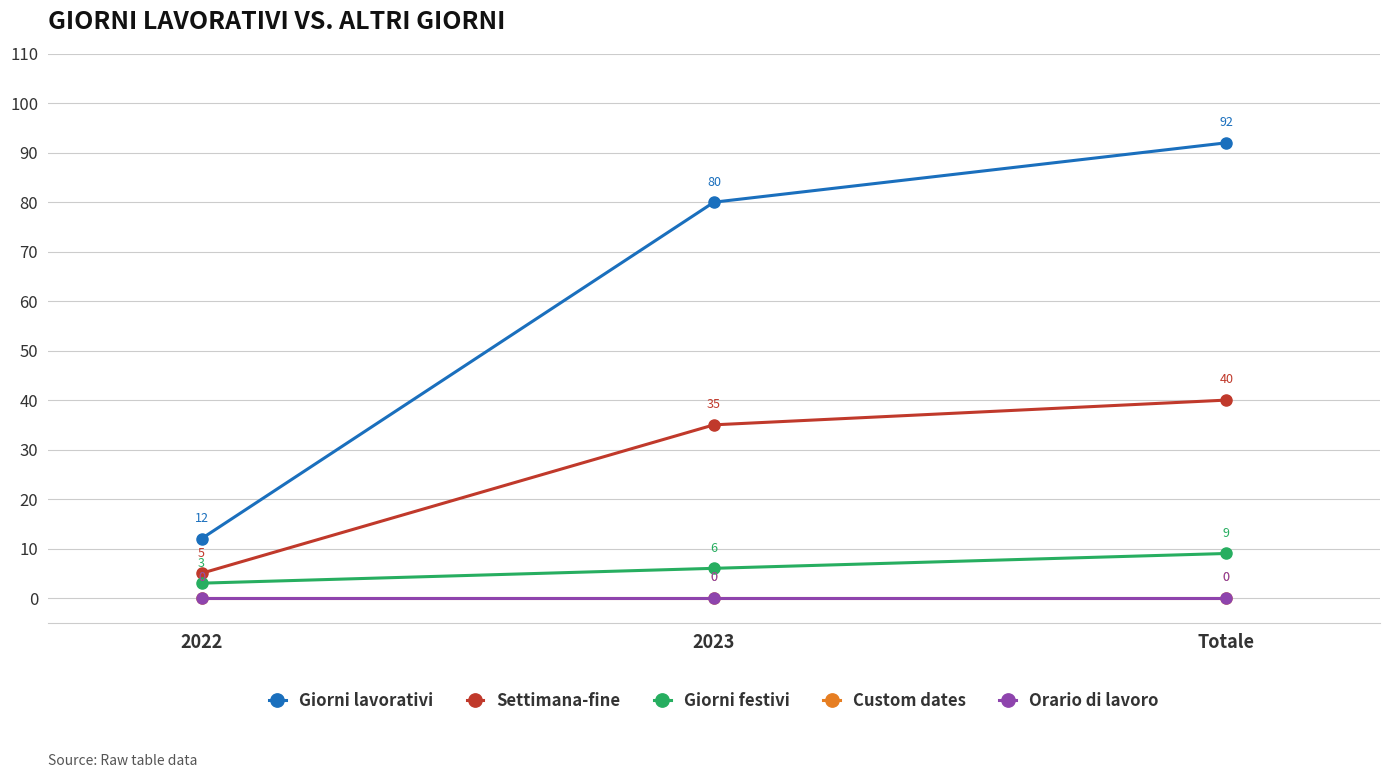

Rank the series by their maximum value, from highest to lowest.

Giorni lavorativi, Settimana-fine, Giorni festivi, Custom dates, Orario di lavoro